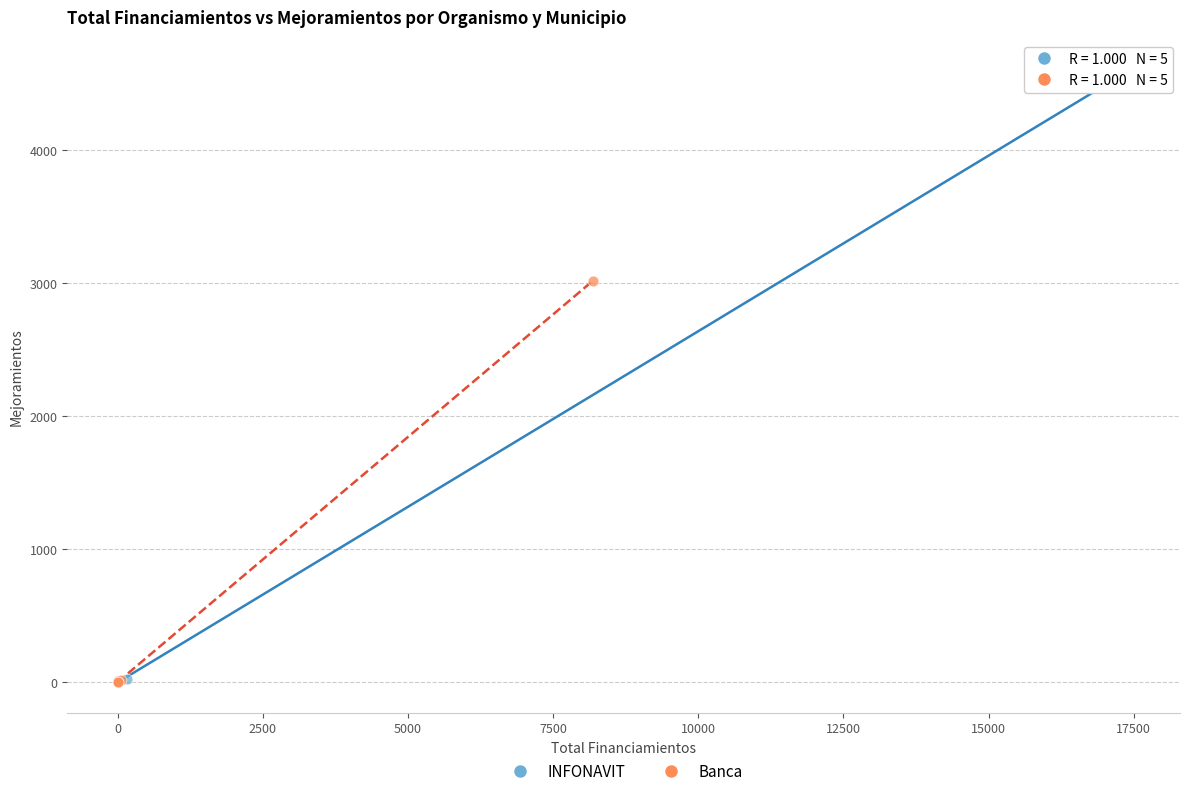

What are all the series names shown in the legend?

INFONAVIT, Banca